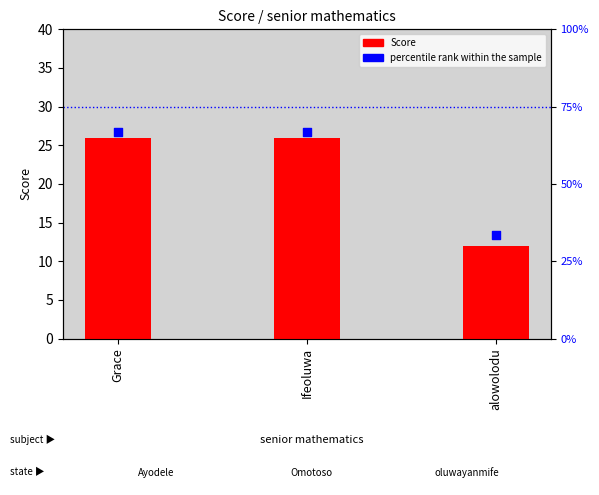

Is the value of percentile rank within the sample at Grace greater than the value of Score at Ifeoluwa?

Yes